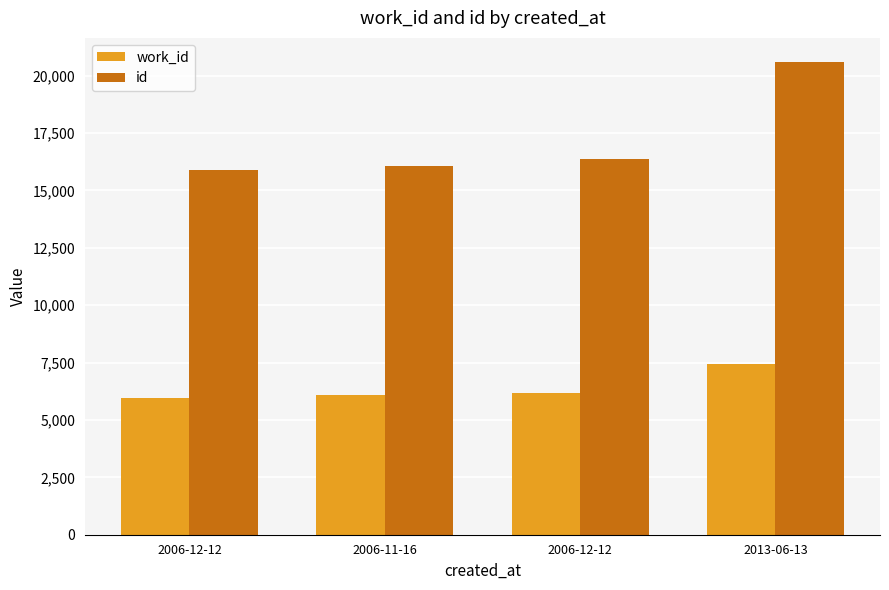

Is the value of id at 2006-12-12 greater than the value of work_id at 2006-12-12?

Yes